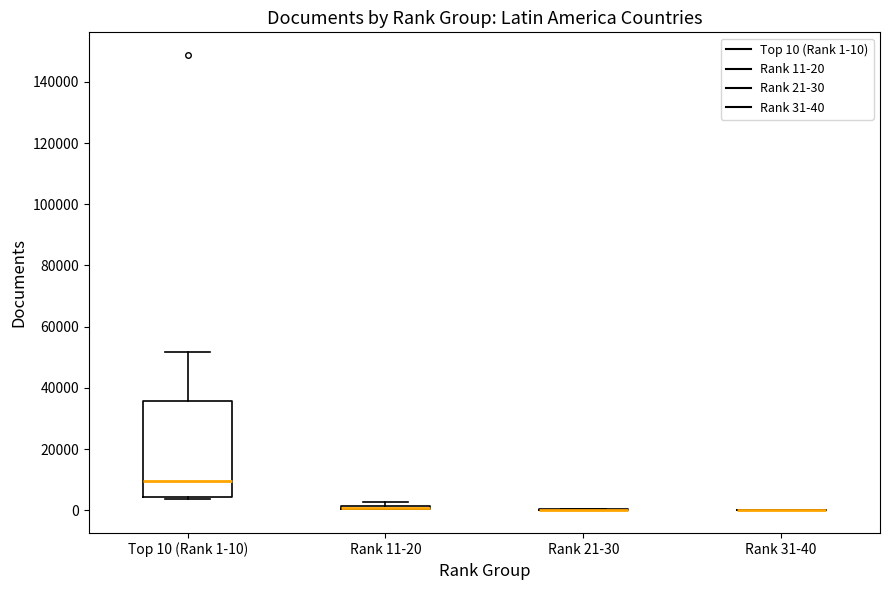

Comparing the boxes themselves (not the whiskers), which one is the tallest?

Top 10 (Rank 1-10)